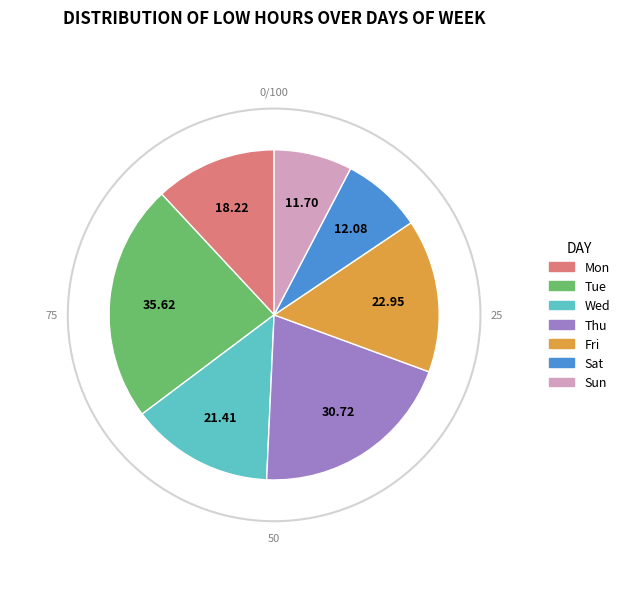

Combined, do Sun and Mon account for over 50%?

No